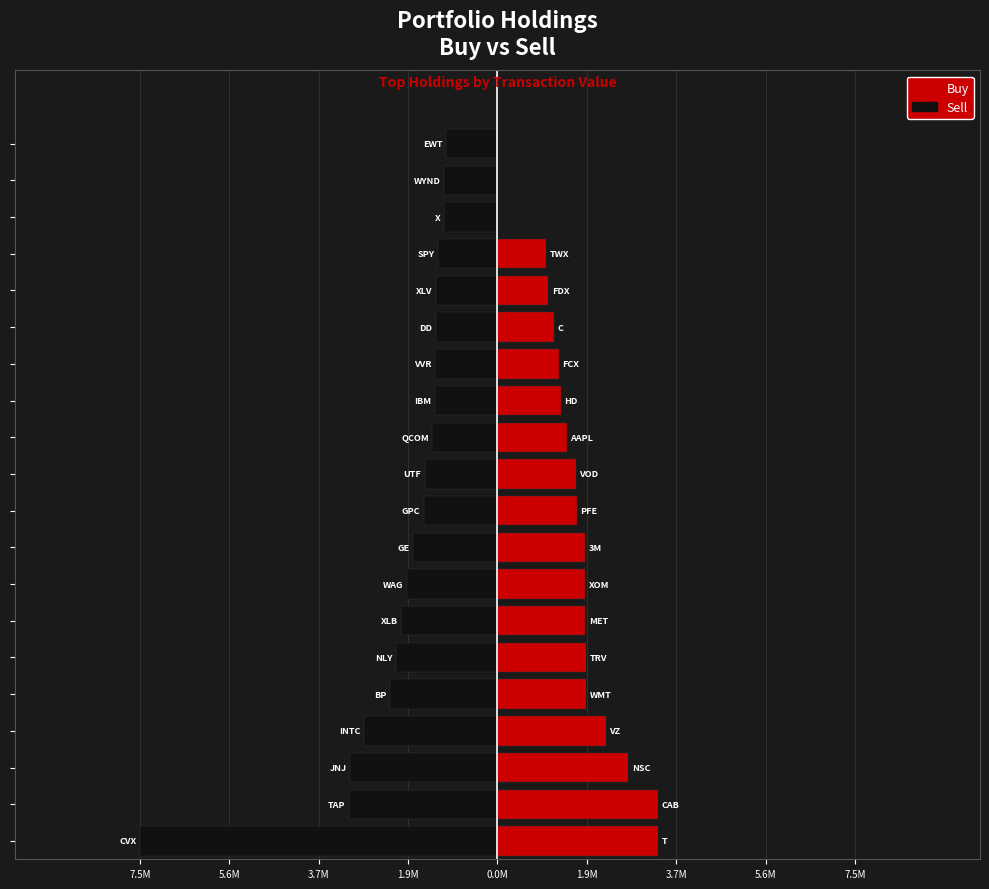

Rank the series by their maximum value, from lowest to highest.

Sell, Buy